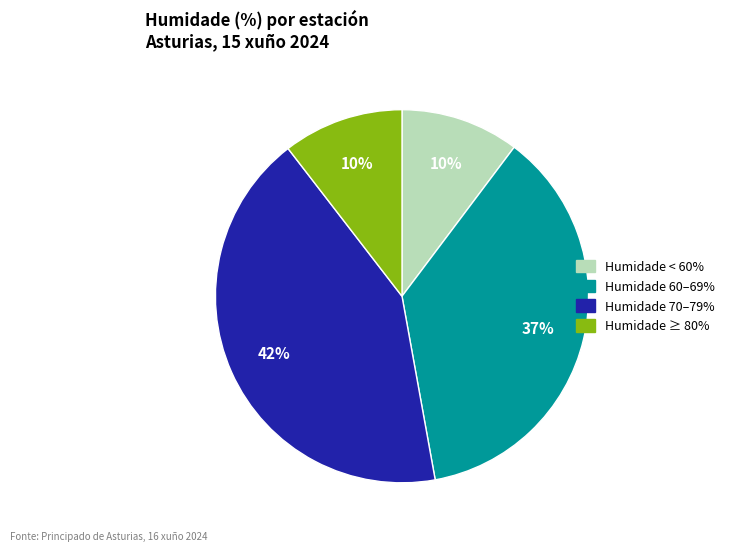

Is there a majority slice in this chart?

No